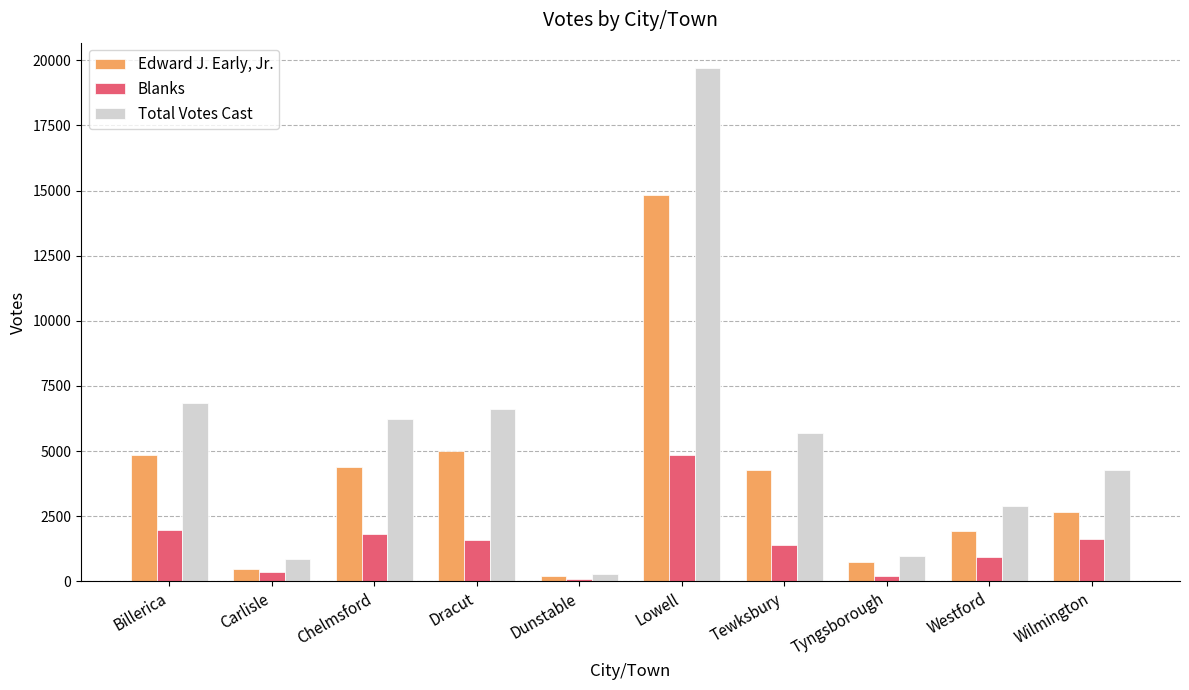

Is the value of Total Votes Cast at Westford greater than the value of Blanks at Tyngsborough?

Yes